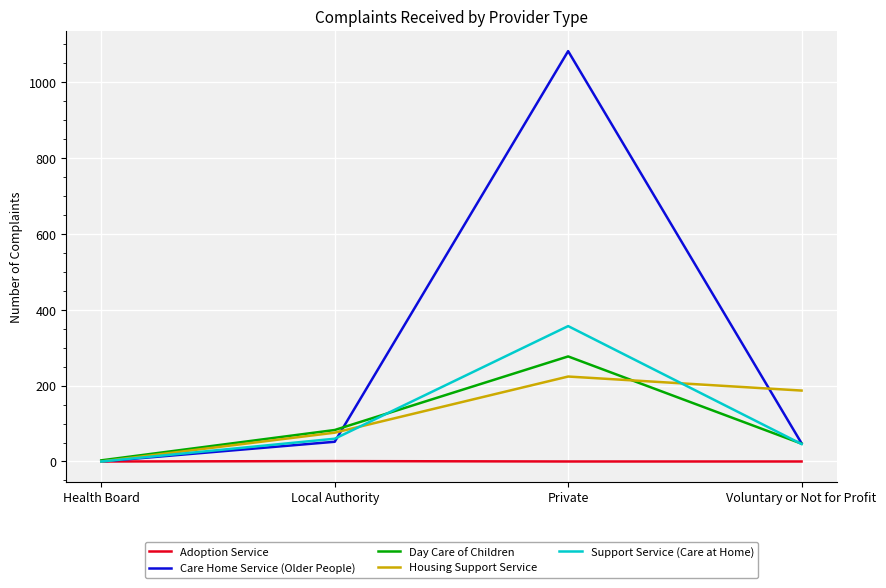

What is the highest value of the Support Service (Care at Home) series?

357